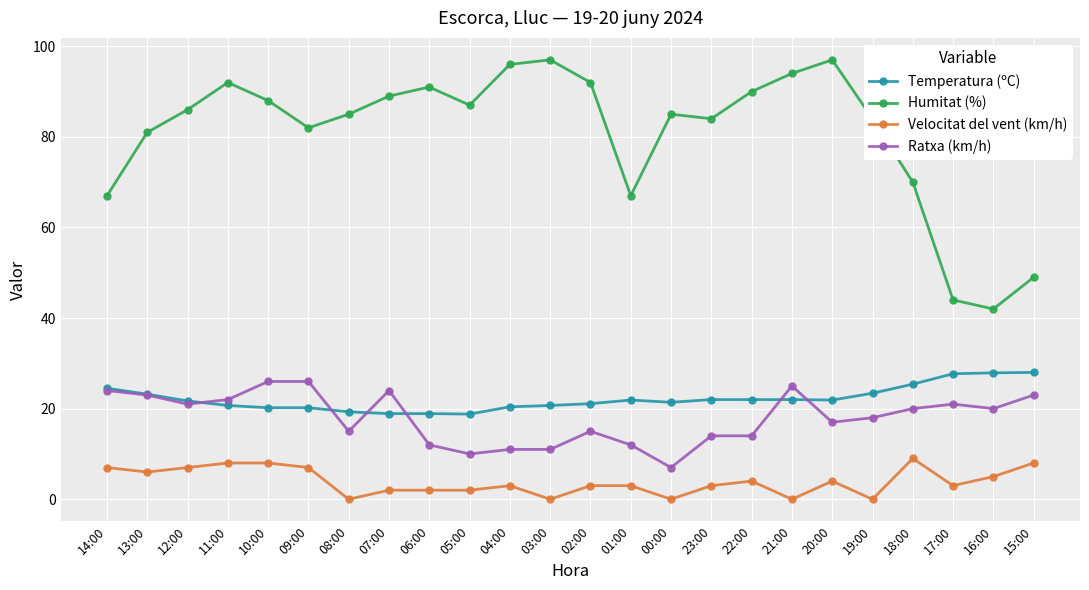

What is the spread (max minus min) of values at 01:00?

64.0